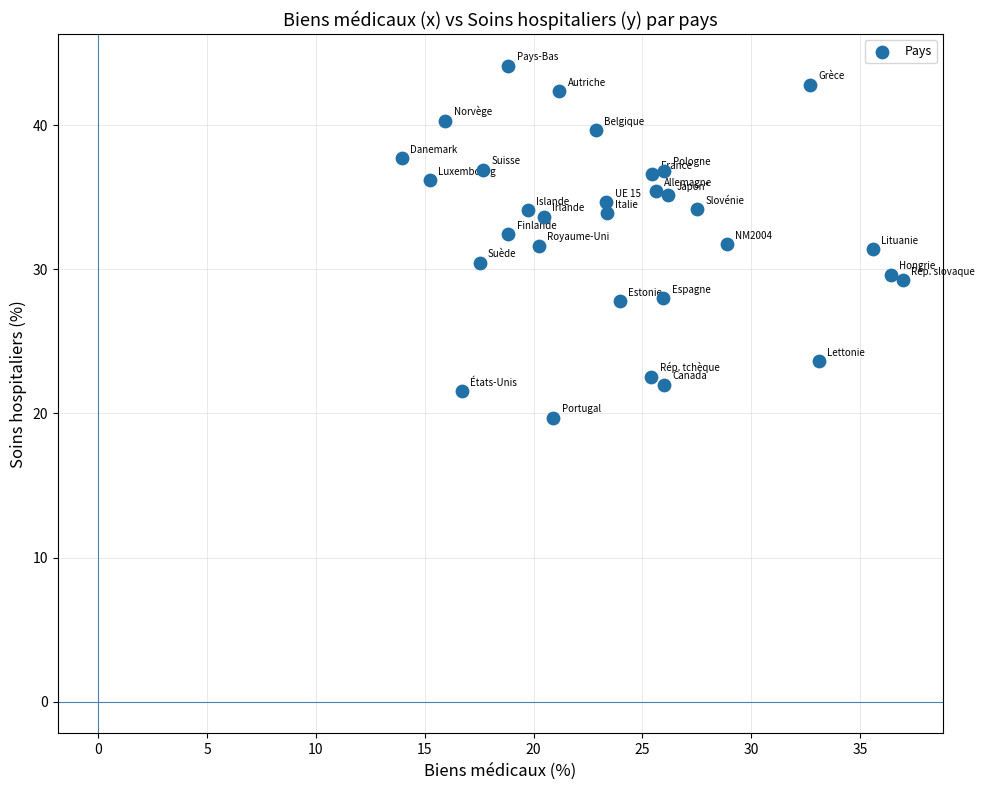

What is the range of Y values (max minus min)?

24.4